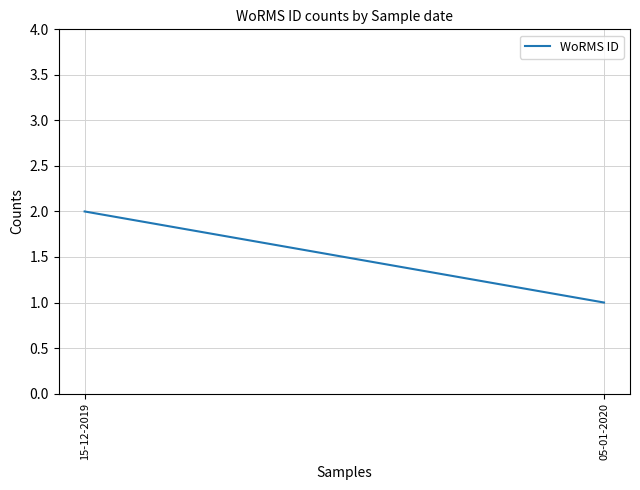

What position from the right is 15-12-2019?

2